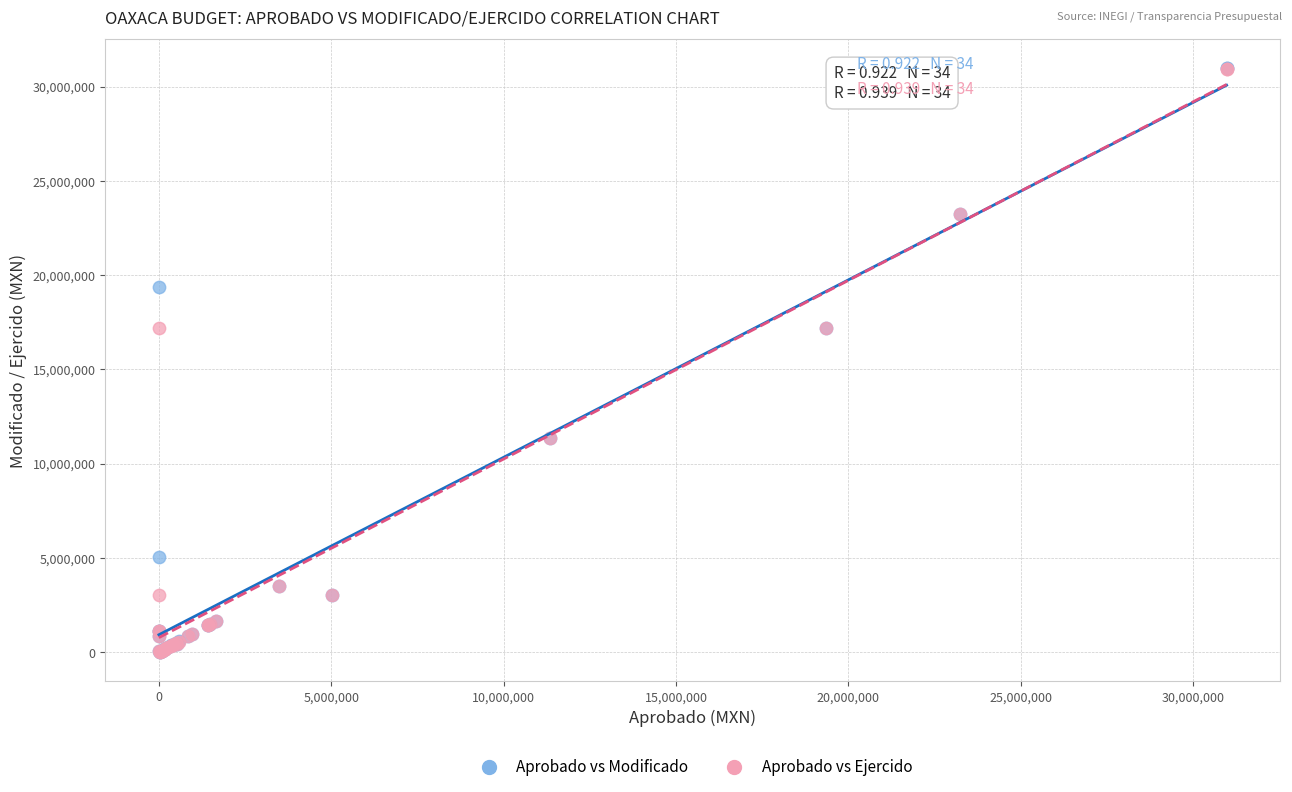

What are all the series names shown in the legend?

Aprobado vs Modificado, Aprobado vs Ejercido